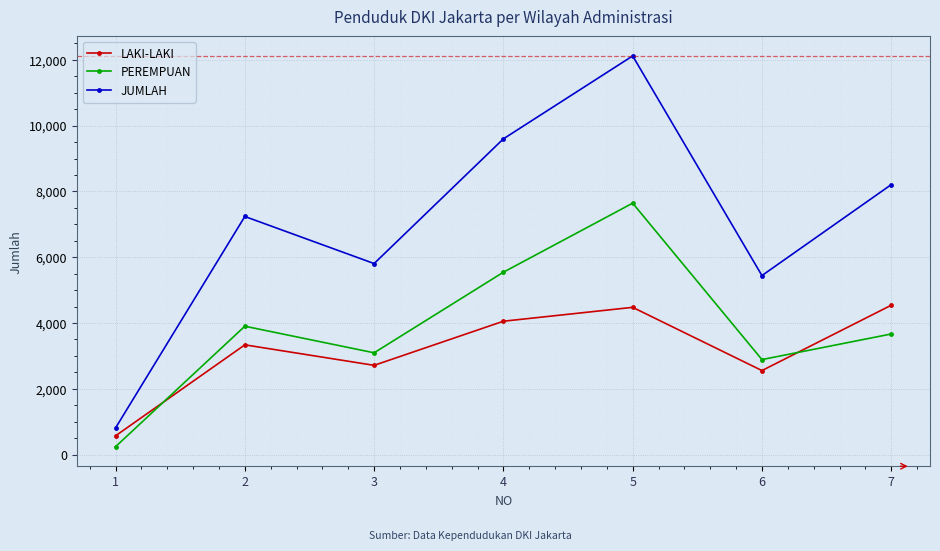

At which category does LAKI-LAKI reach its first local valley?

3